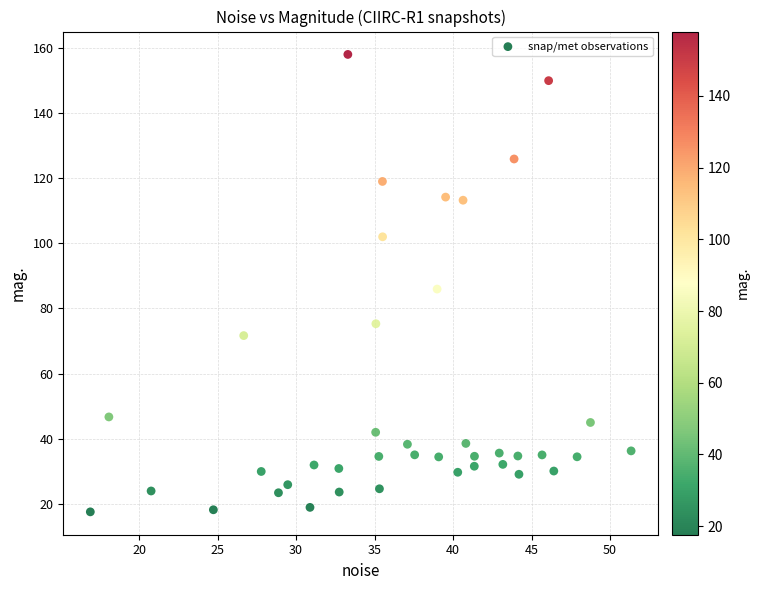

What is the range of X values (max minus min)?

34.4